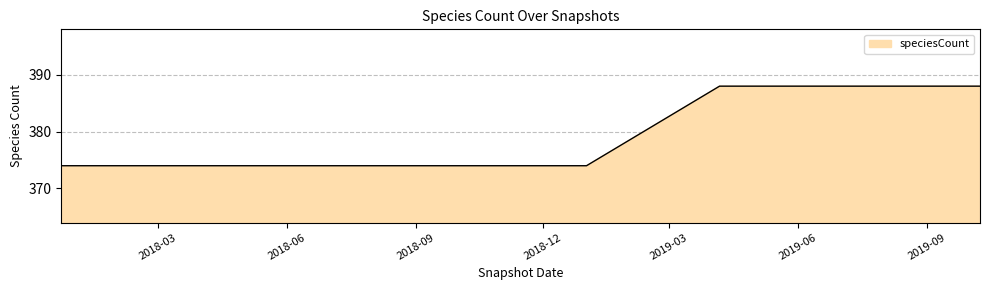

What is the average value?

379